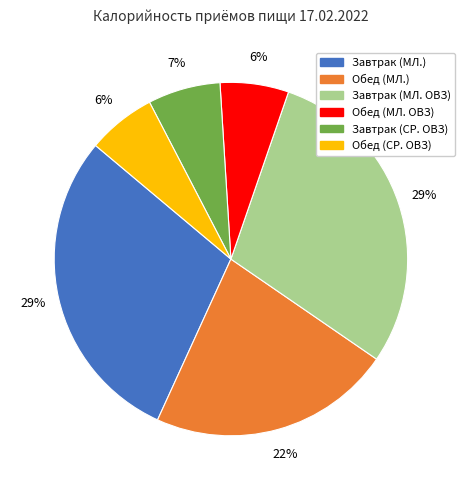

Is the sum of Обед (СР. ОВЗ) and Завтрак (МЛ. ОВЗ) greater than half?

No